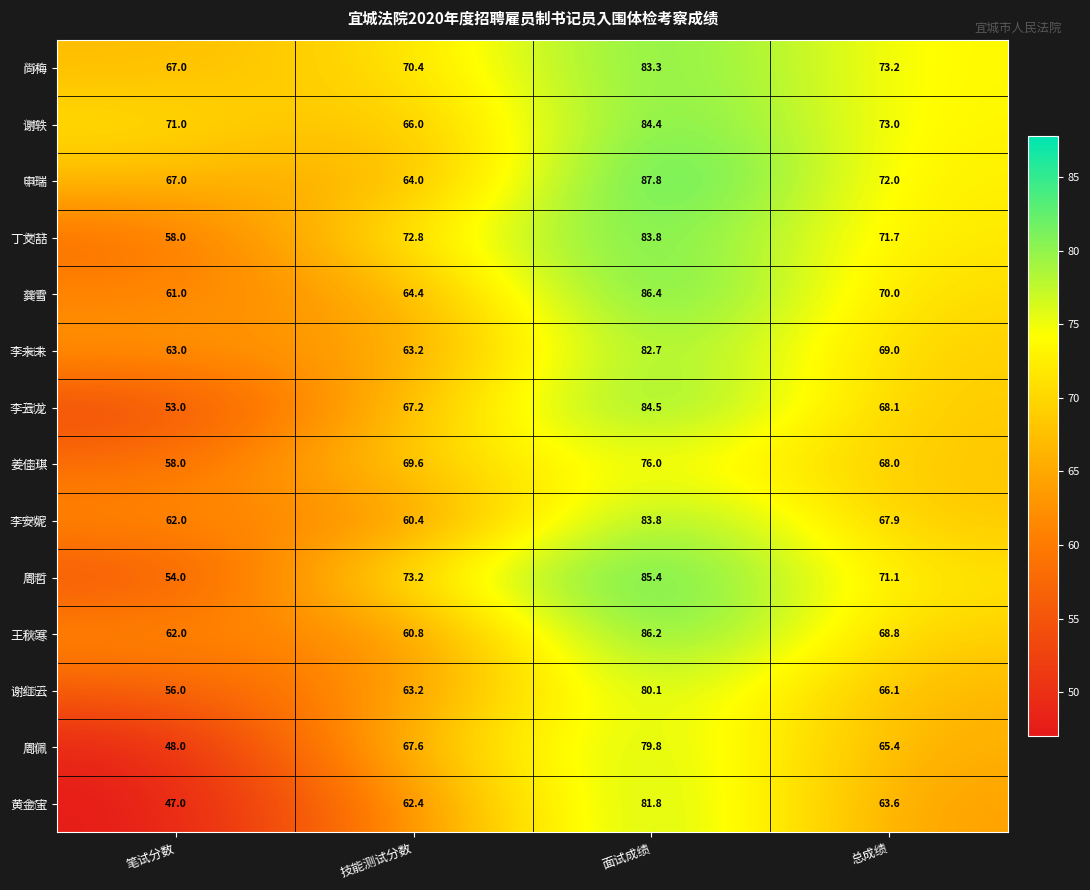

Which series has the widest spread of values?

黄金宝